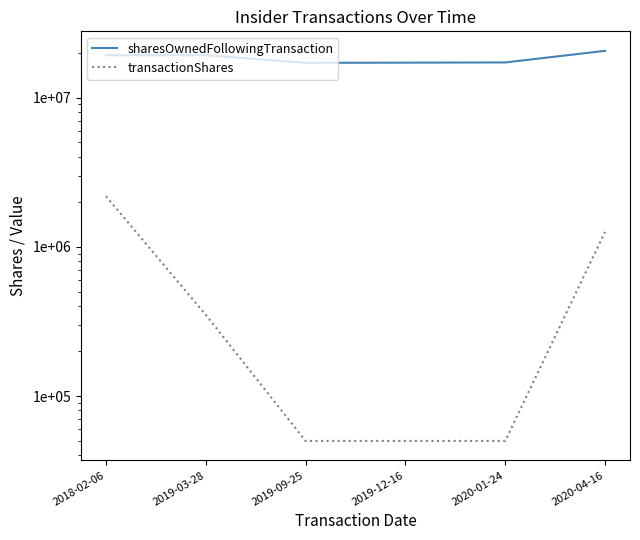

What is the label of the 3rd point from the right?

2019-12-16